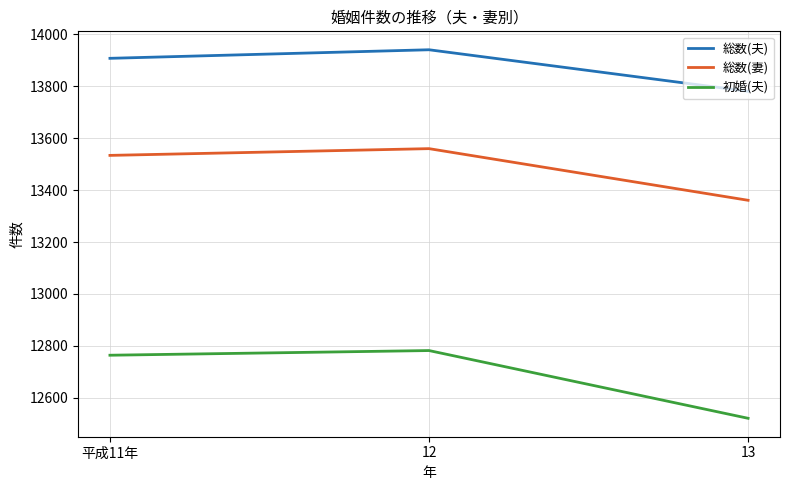

Which category has the lowest value in the 初婚(夫) series?

13